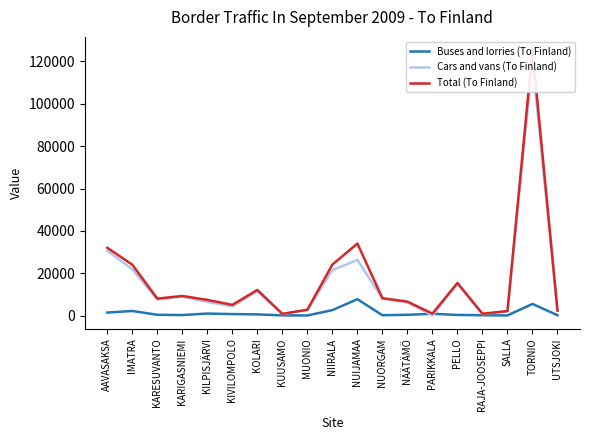

Is it true that Total (To Finland) equals 7418 at KILPISJÄRVI?

True